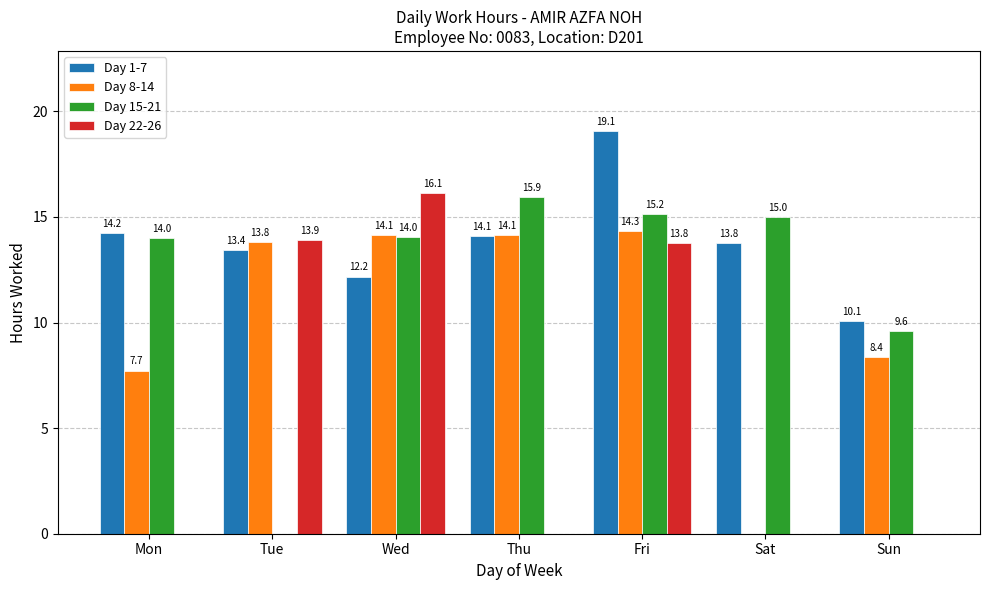

Which series has the widest spread of values?

Day 22-26